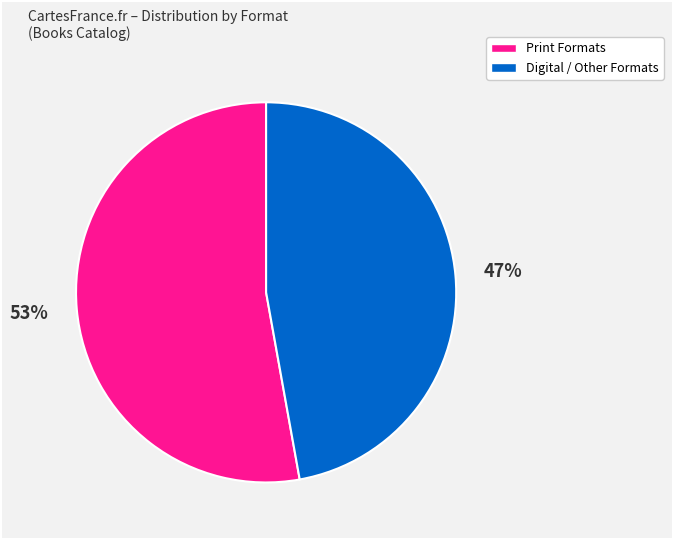

To the nearest percent, what is the difference between the largest and smallest slice percentages?

6%